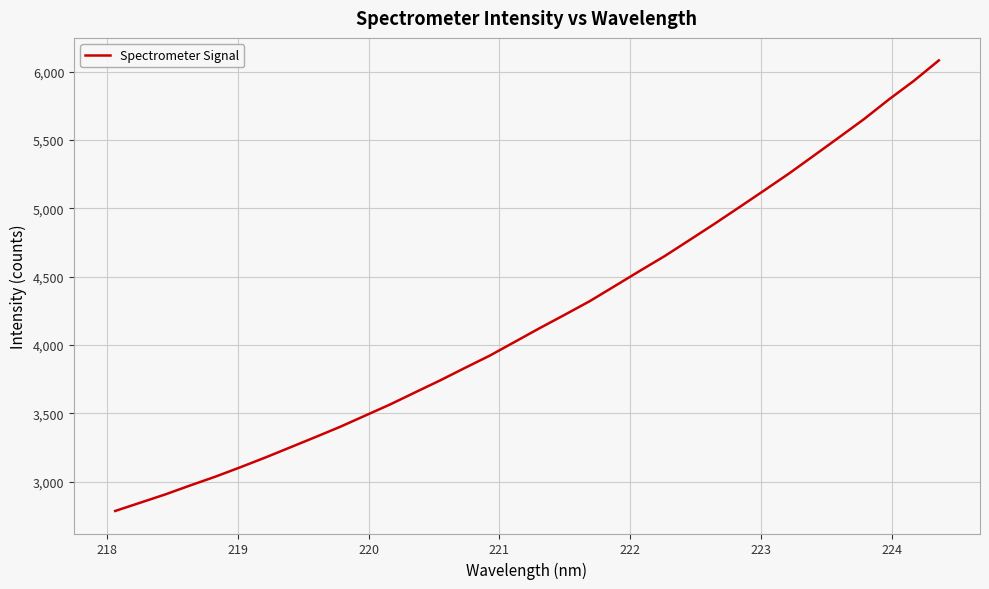

How many lines are shown in the chart?

1